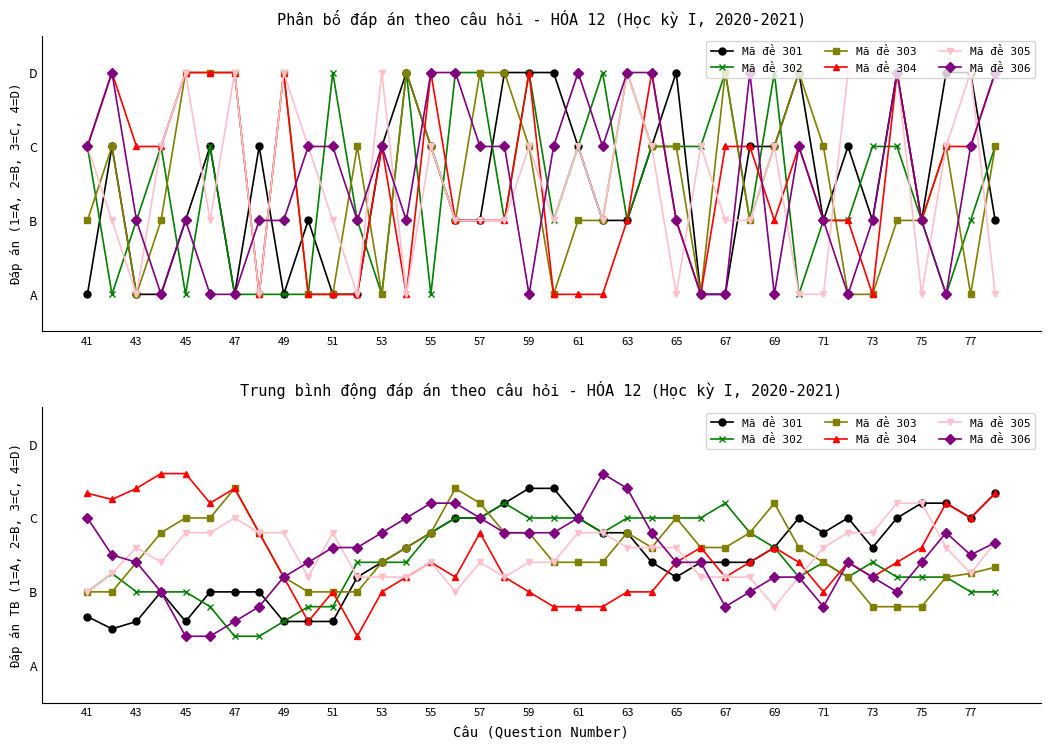

How many Mã đề 302 values are between 2 and 3?

30